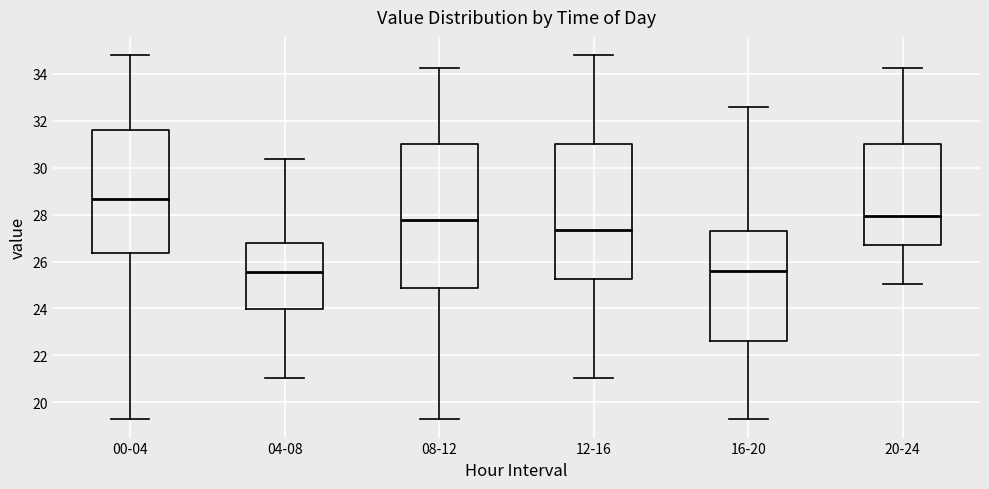

Where does the lower whisker of the box for 04-08 end on the y-axis? The values are not printed on the chart, so give them approximately, as read against the axis.

21.0